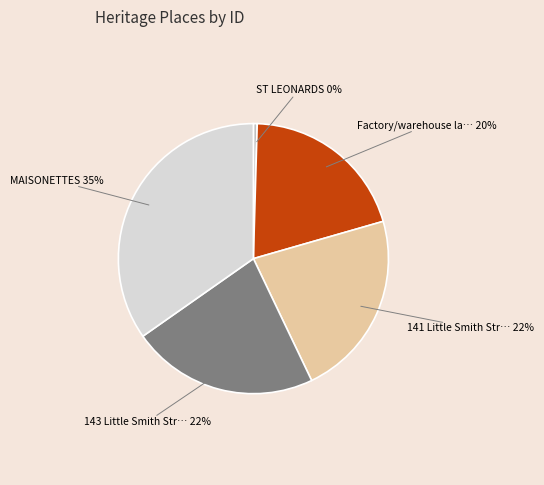

Does any single category account for the majority?

No